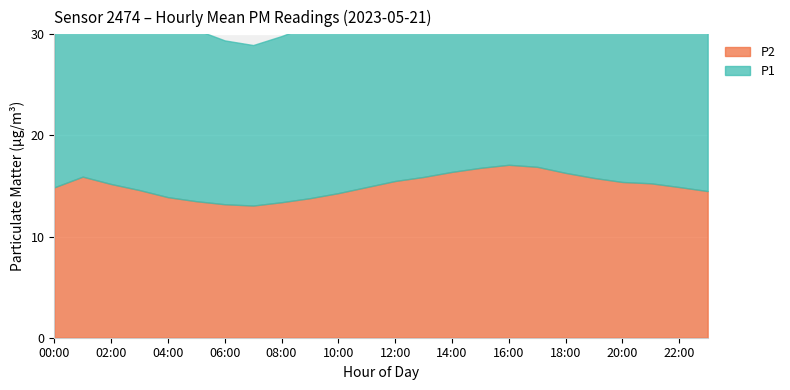

What is the label of the 24th point from the left?

23:00